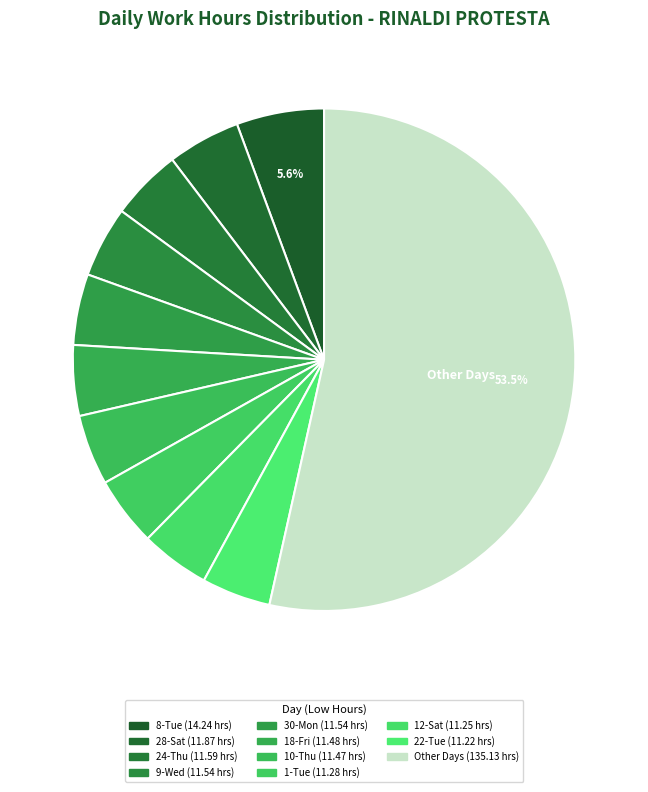

How many segments does this pie chart have?

11